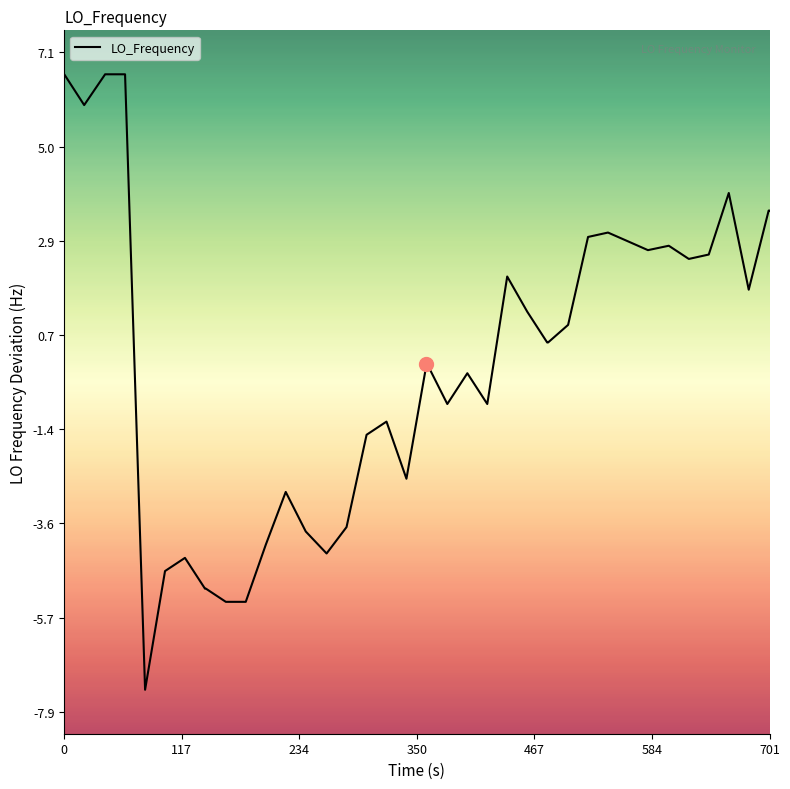

What is the greatest value displayed?

6.6